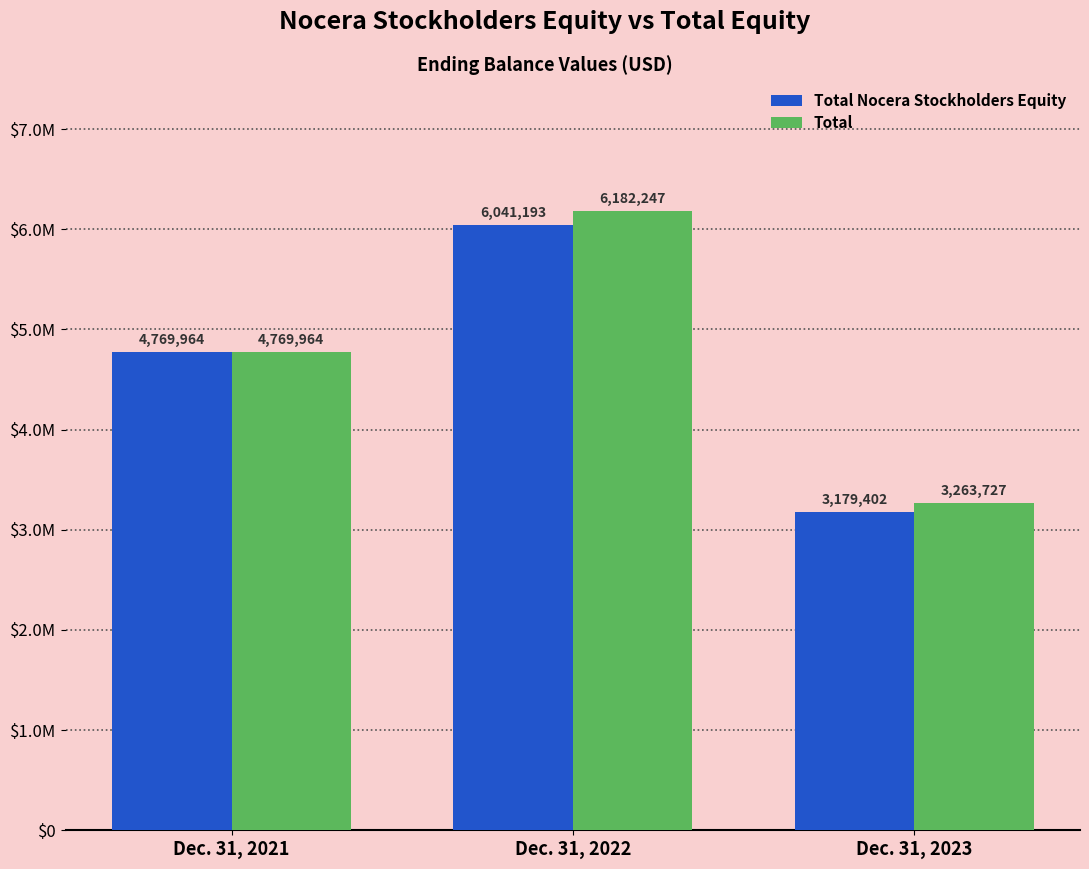

Does the chart contain stacked bars?

No